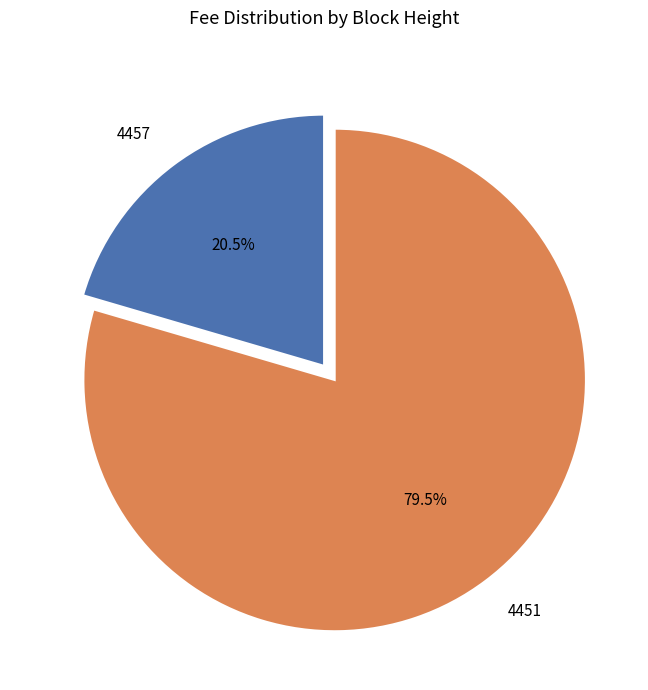

To the nearest percent, what is the combined percentage of 4451 and 4457?

100%